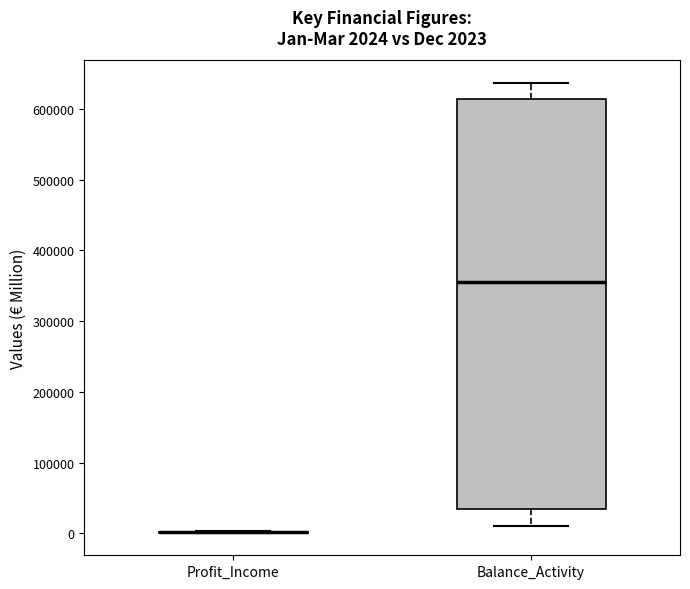

Comparing the boxes themselves (not the whiskers), which one is the tallest?

Balance_Activity